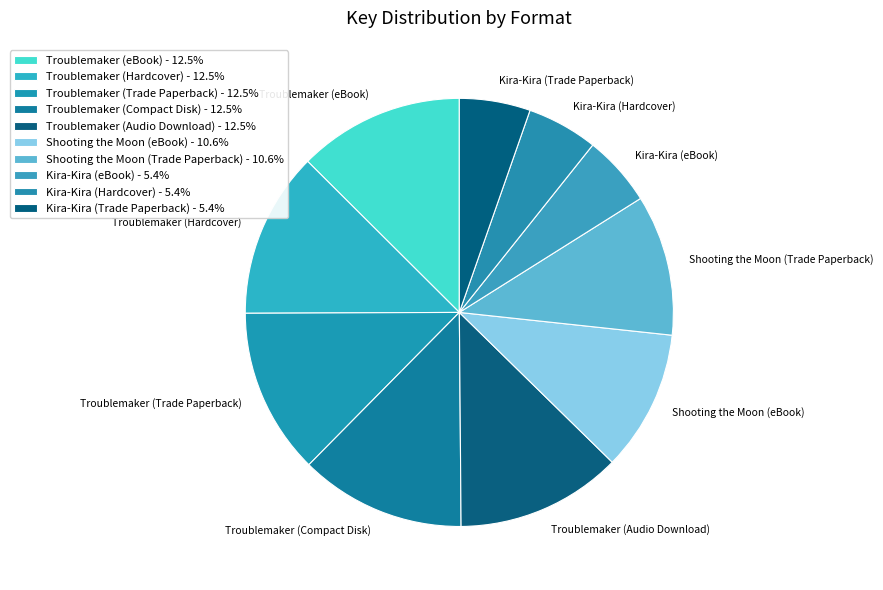

How many segments does this pie chart have?

10